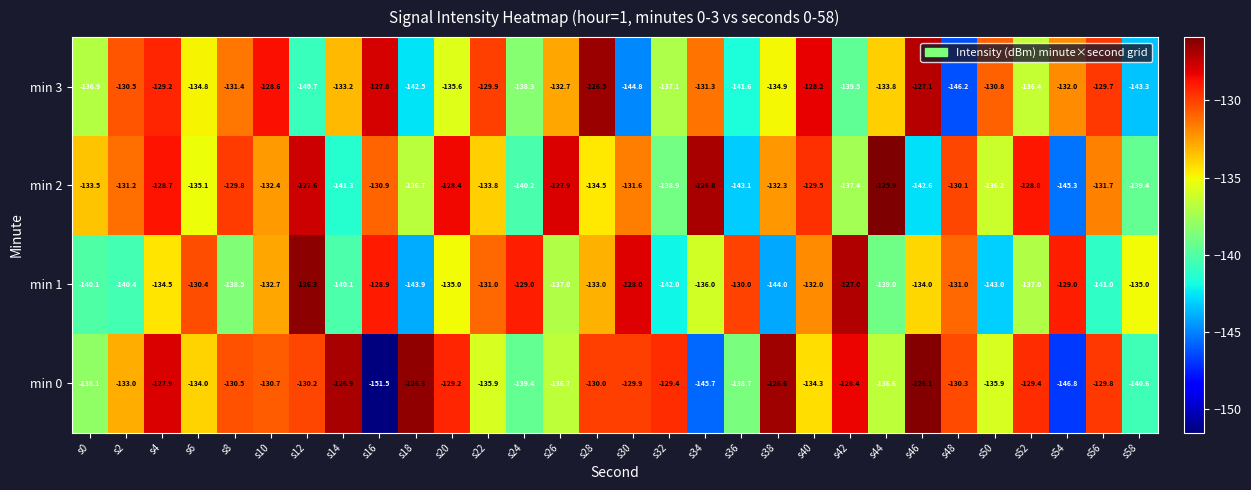

What is the average value of the min 3 series?

-134.5